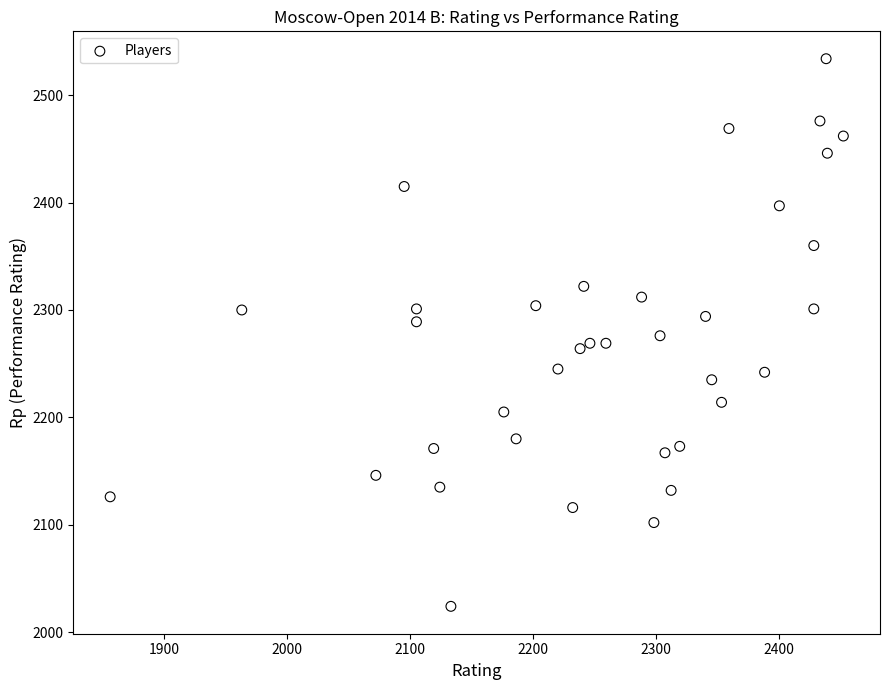

What is the range of Y values (max minus min)?

510